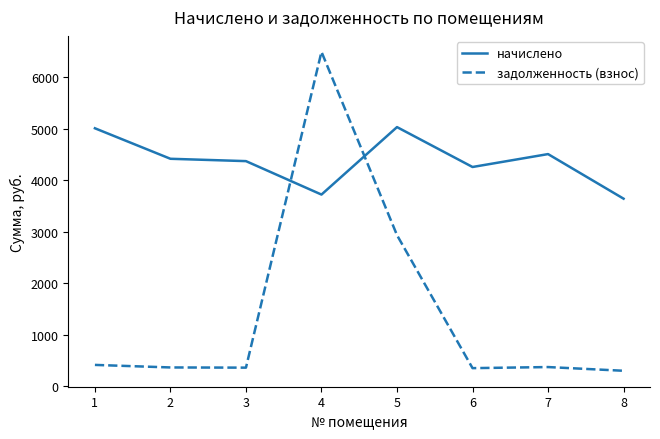

What is the difference between the начислено values at 4 and 1?

1286.9